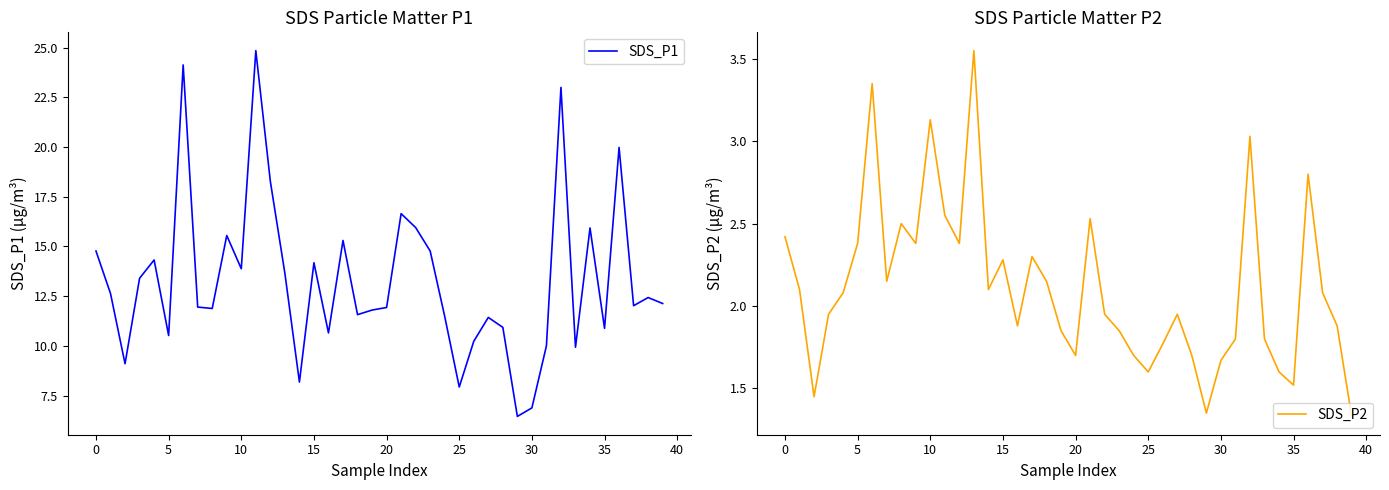

Which series has the largest total across all categories?

SDS_P1